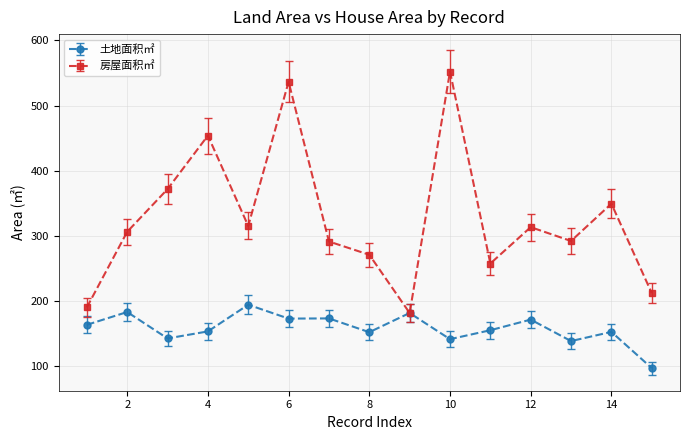

How many lines are shown in the chart?

2